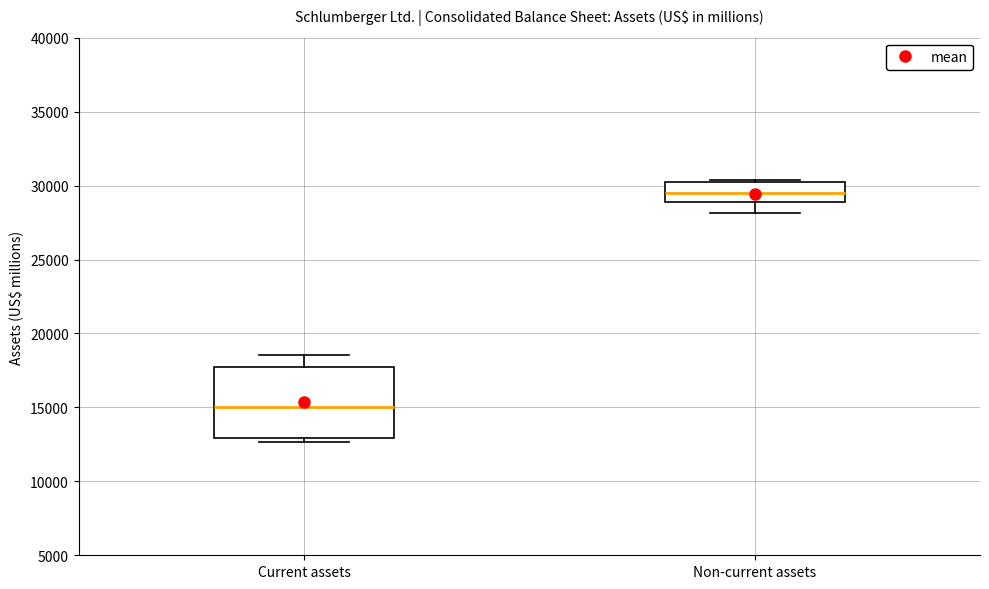

Reading left to right, read every box against the y-axis: the position of its median line, the range the box covers, and the ends of its whiskers. The values are not printed on the chart, so give them approximately, as read against the axis.

Current assets: median 15000, box 13000 to 17500, whiskers 12500 to 18500
Non-current assets: median 29500, box 29000 to 30000, whiskers 28000 to 30500